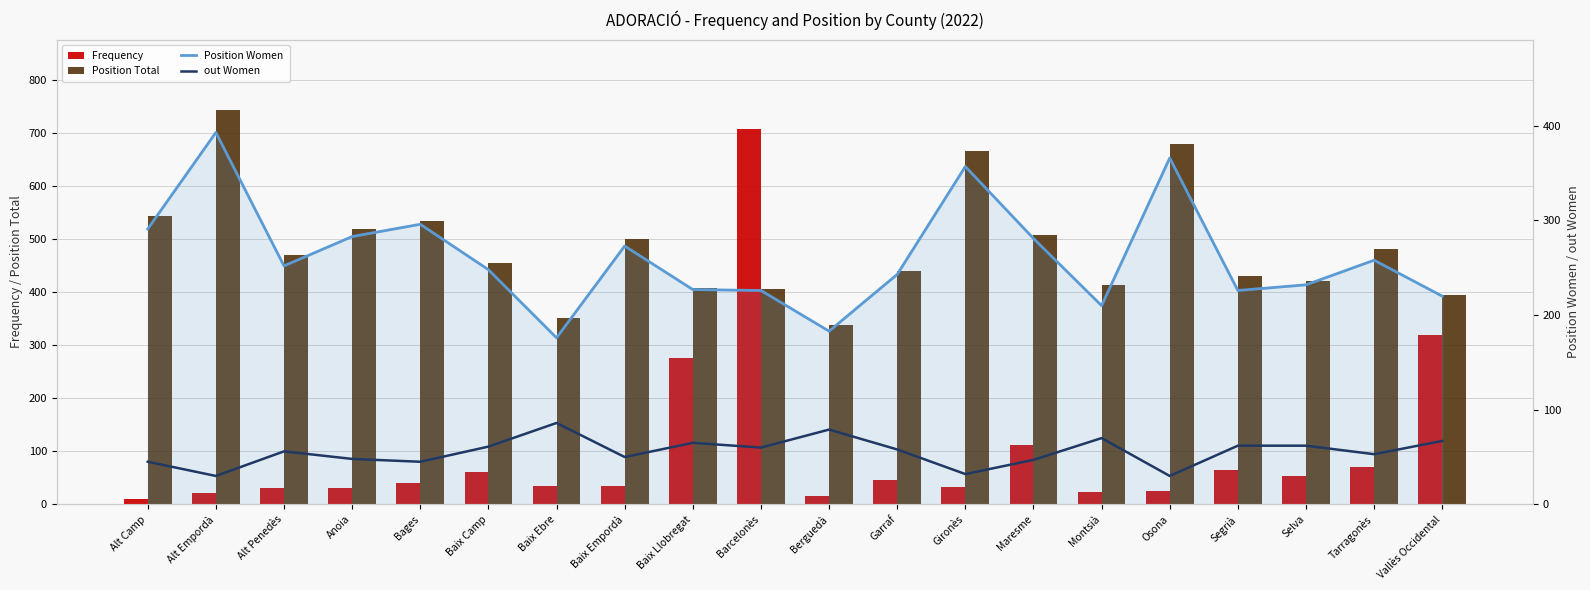

What is the total value across all series at Garraf?

786